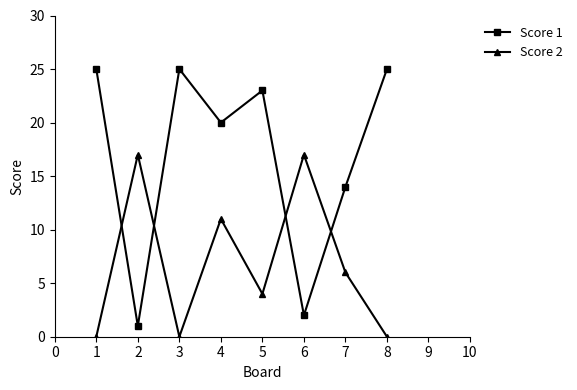

Which series has the largest range (max minus min)?

Score 1